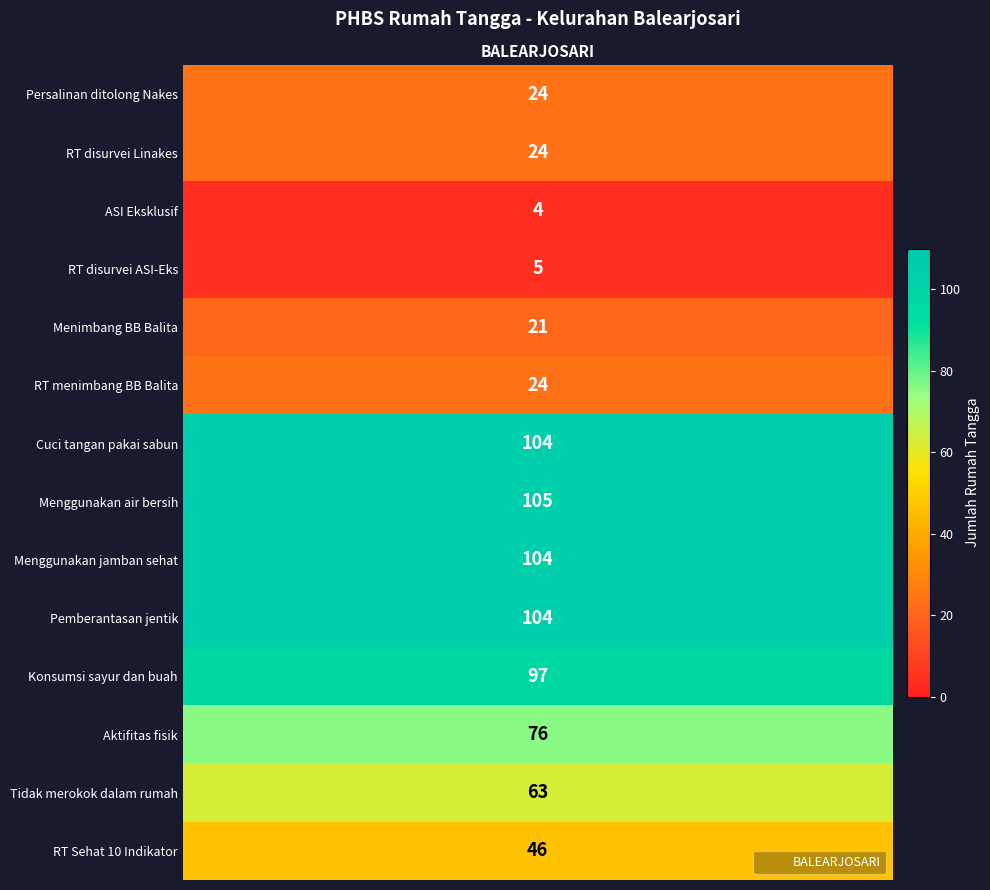

Reading right to left, extract all data points from this chart.

46	63	76	97	104	104	105	104	24	21	5	4	24	24